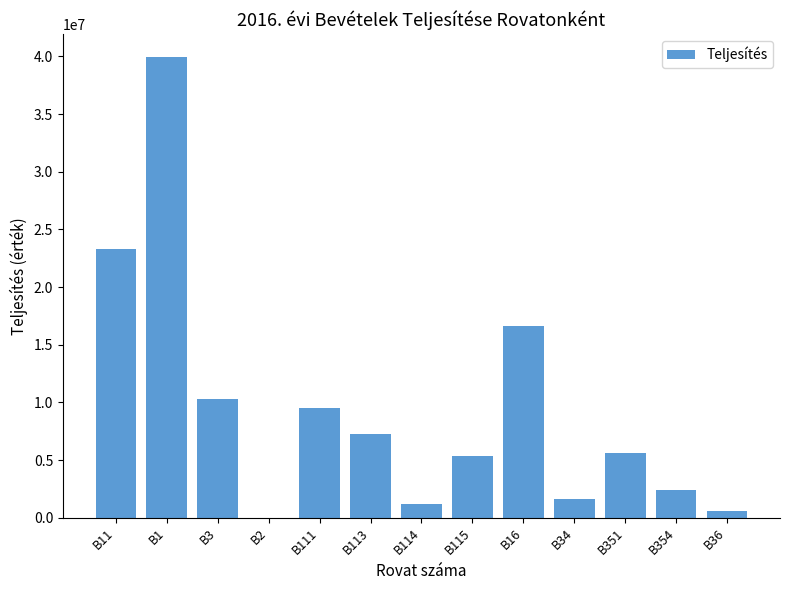

True or false: the data shows 39928397 at B1.

True